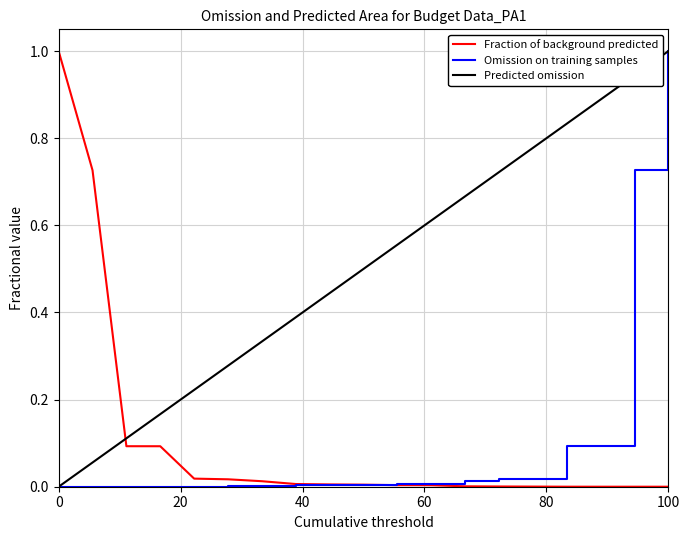

Which series has the largest total across all categories?

Predicted omission